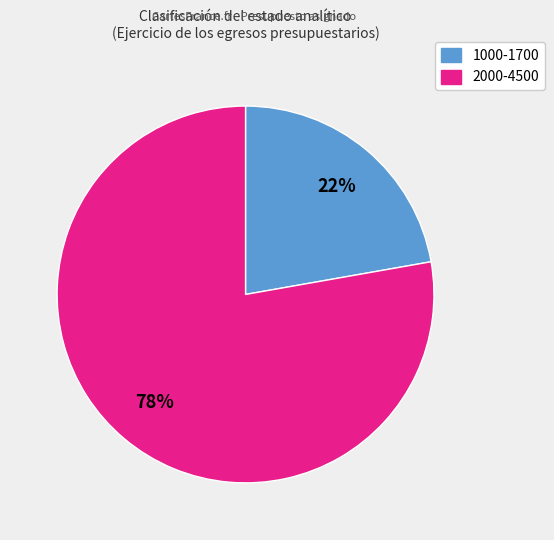

To the nearest percent, what portion does 2000-4500 represent?

78%